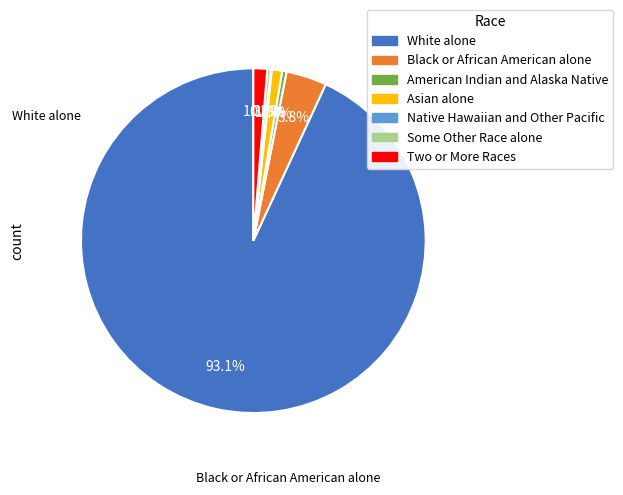

True or false: Black or African American alone accounts for 15% of the total.

False